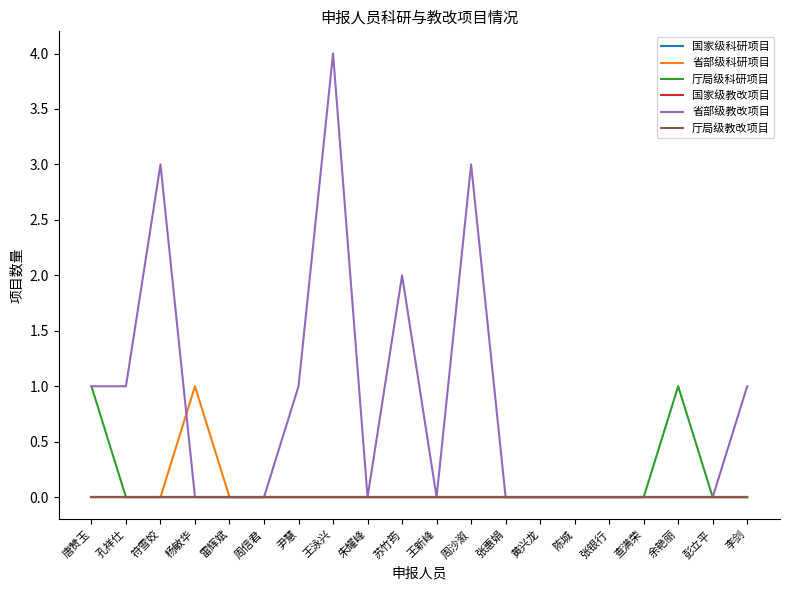

At which label does 国家级教改项目 reach its peak?

唐赞玉